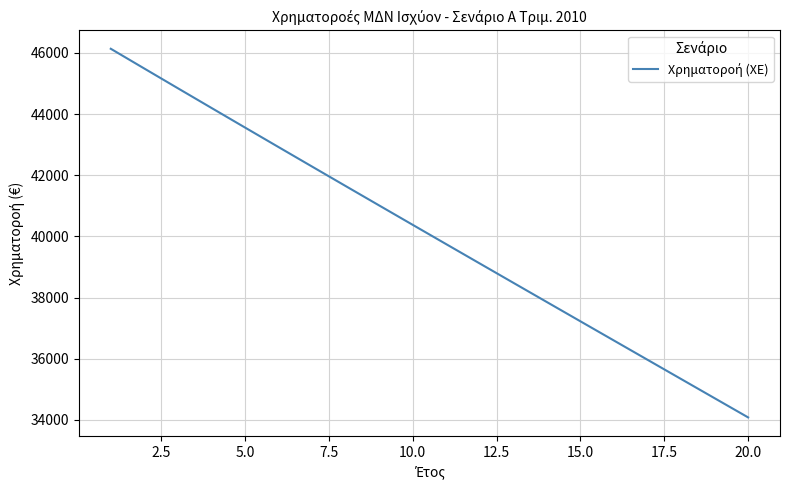

What is the difference between the maximum and minimum values?

12054.2